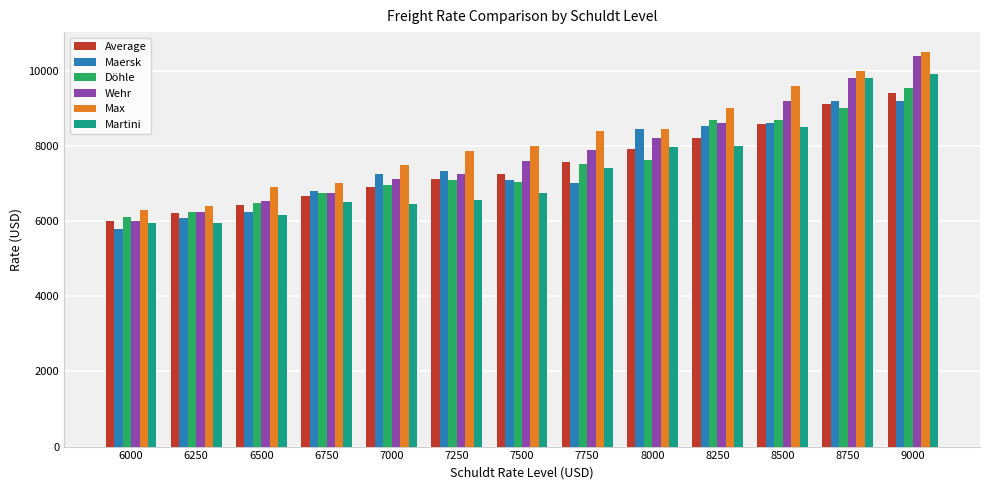

Which series changed the most between 6750 and 7250?

Max